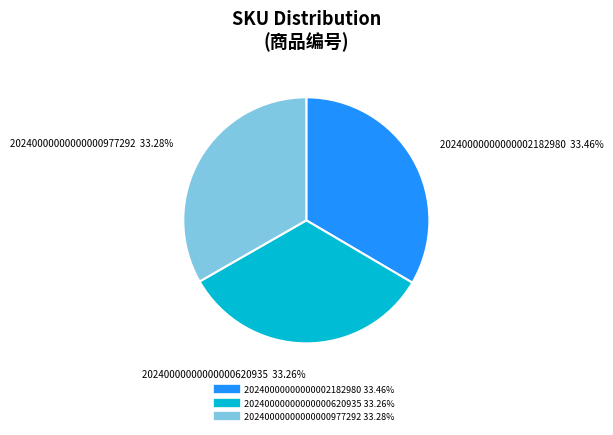

Is there any slice that represents more than half of the pie?

No